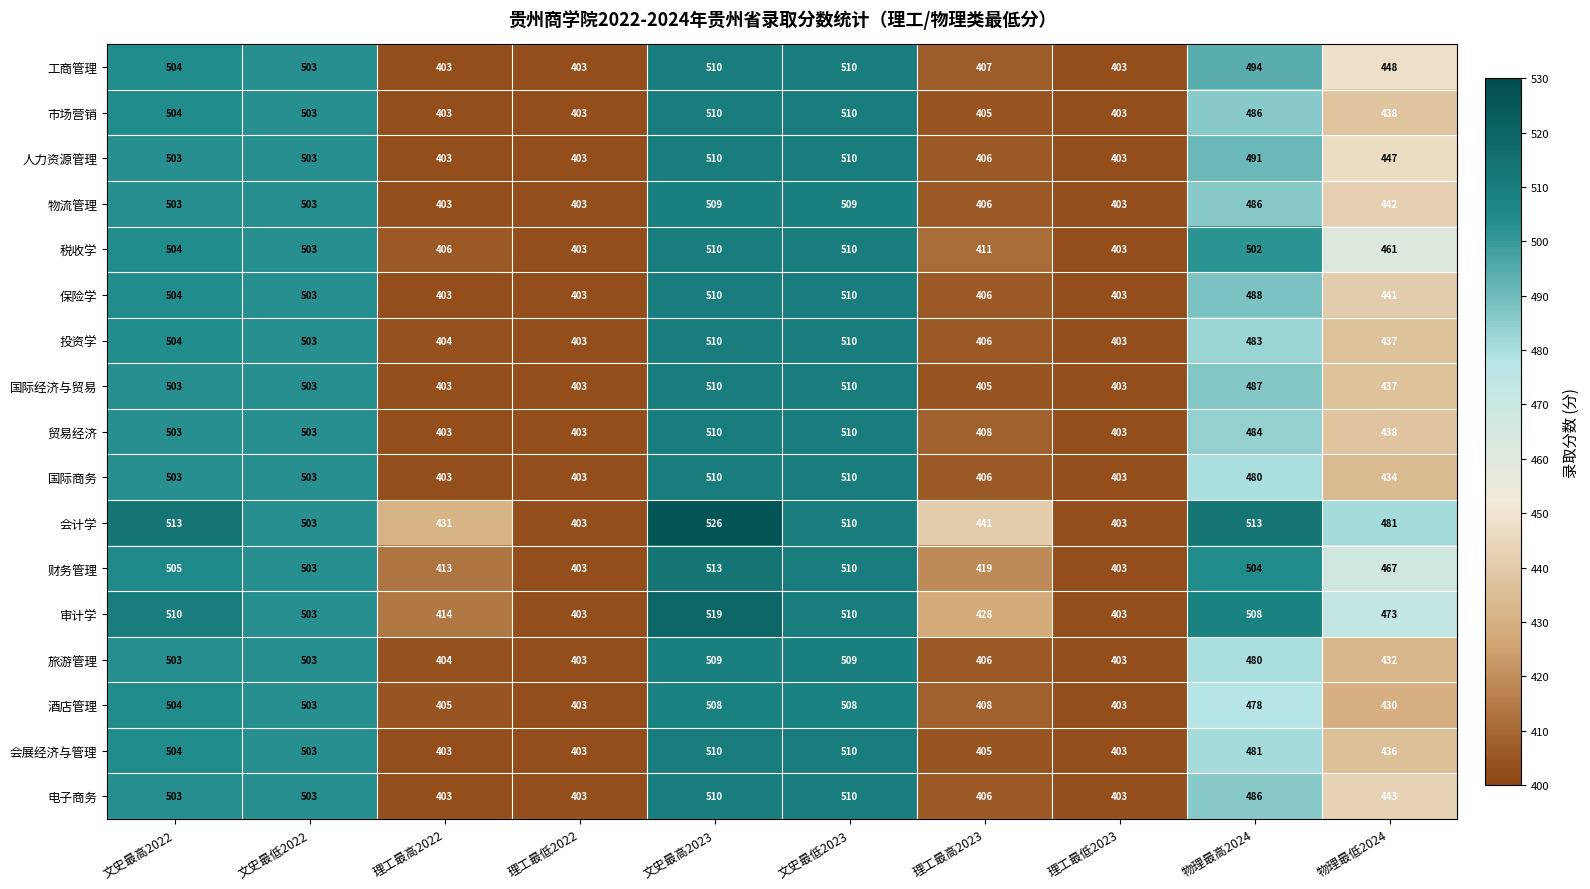

What is the total value across all series at 文史最低2022?

8551